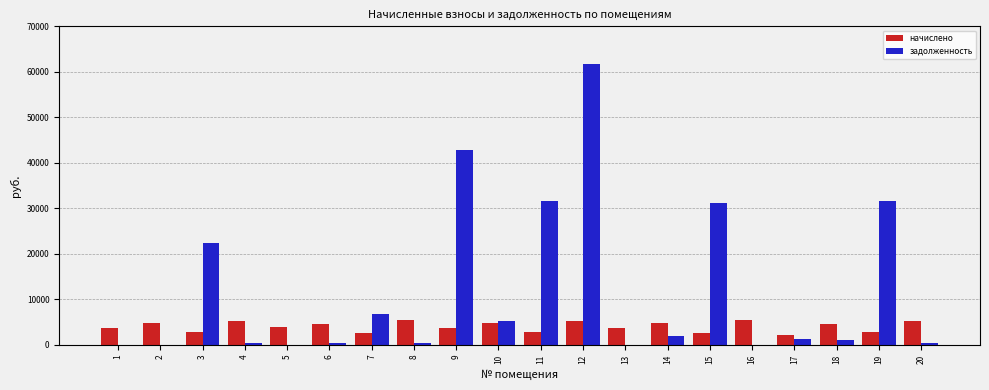

Are the bars horizontal?

No